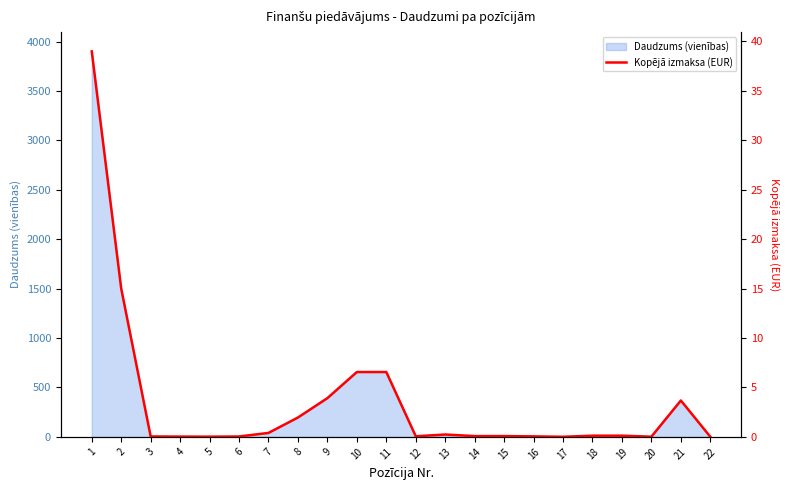

Is it true that the value at 4 is 0.0?

False